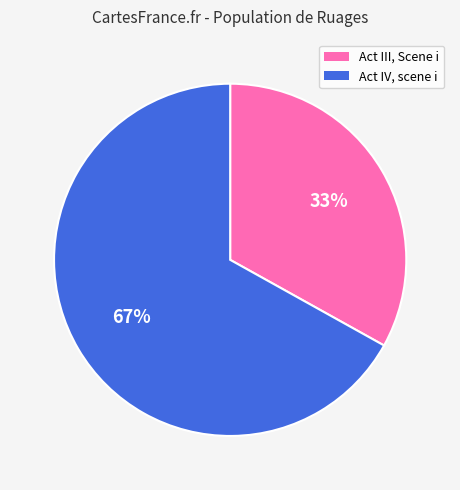

To the nearest percent, what is the difference between the Act IV, scene i and Act III, Scene i slice percentages?

34%